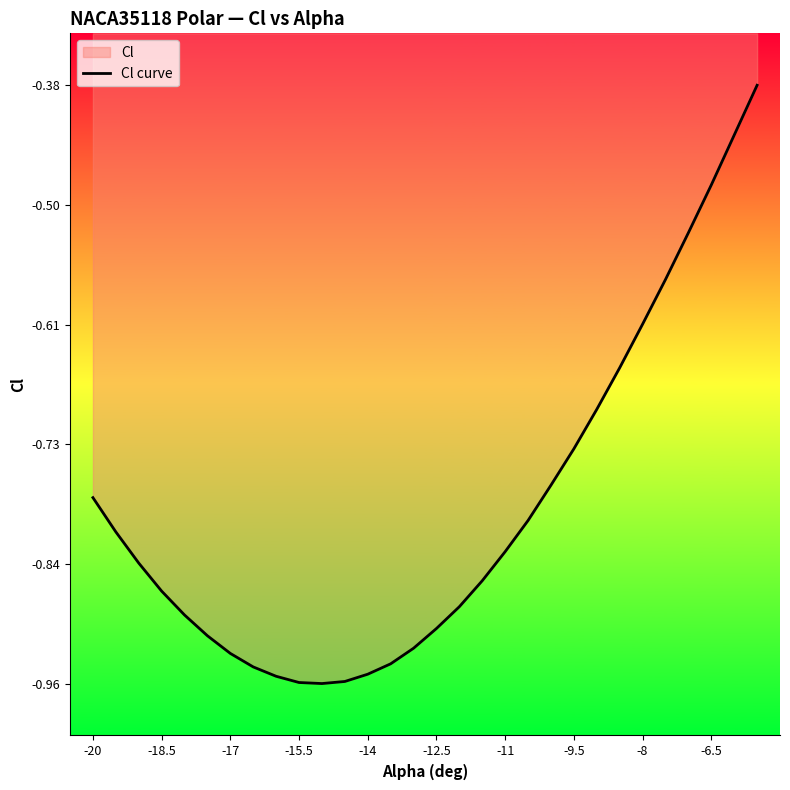

Reading left to right, what are all the values shown in this chart?

-0.8	-0.8	-0.8	-0.9	-0.9	-0.9	-0.9	-0.9	-1.0	-1.0	-1.0	-1.0	-0.9	-0.9	-0.9	-0.9	-0.9	-0.9	-0.8	-0.8	-0.8	-0.7	-0.7	-0.7	-0.6	-0.6	-0.5	-0.5	-0.4	-0.4